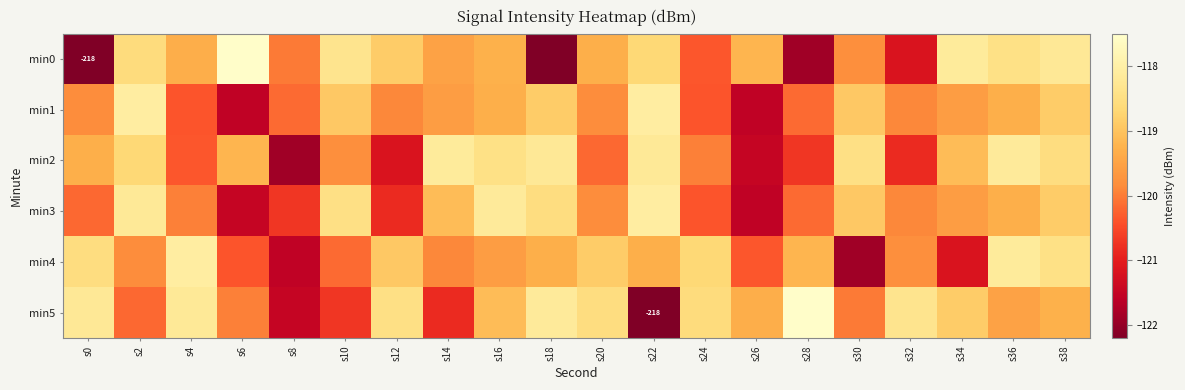

True or false: min4 has a value of -160.4 at s6.

False